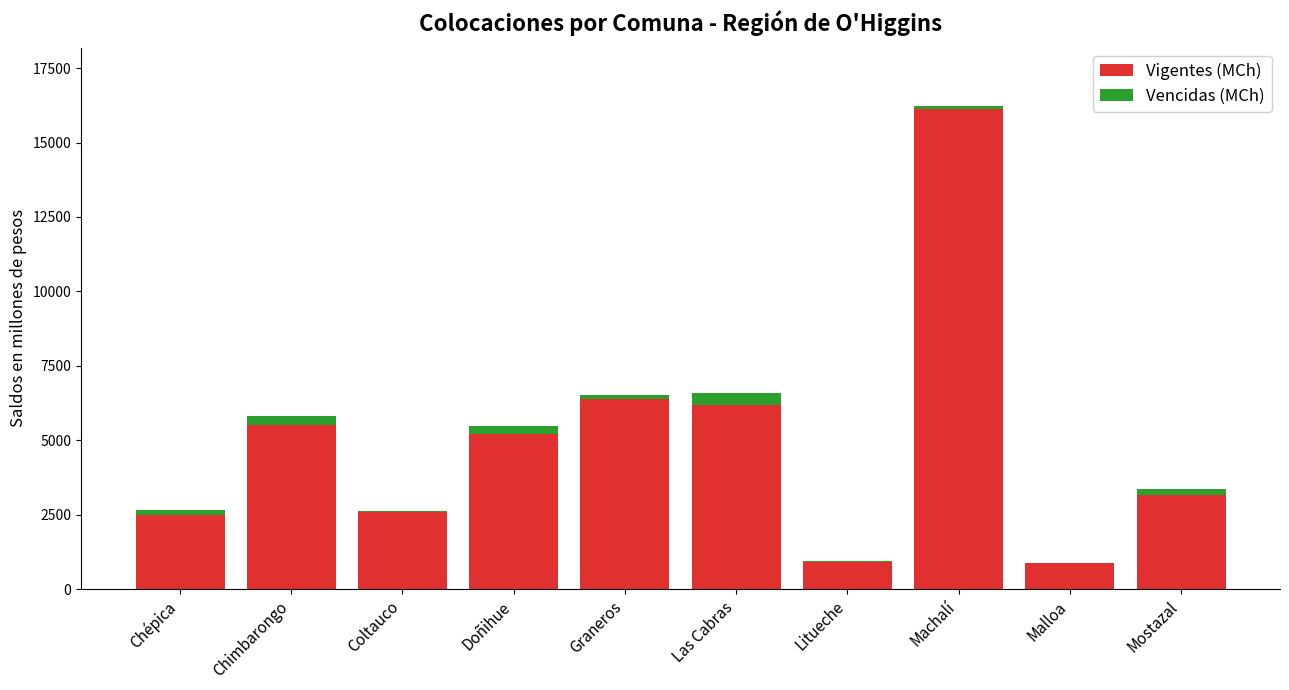

At which category is the sum across all series the highest?

Machalí